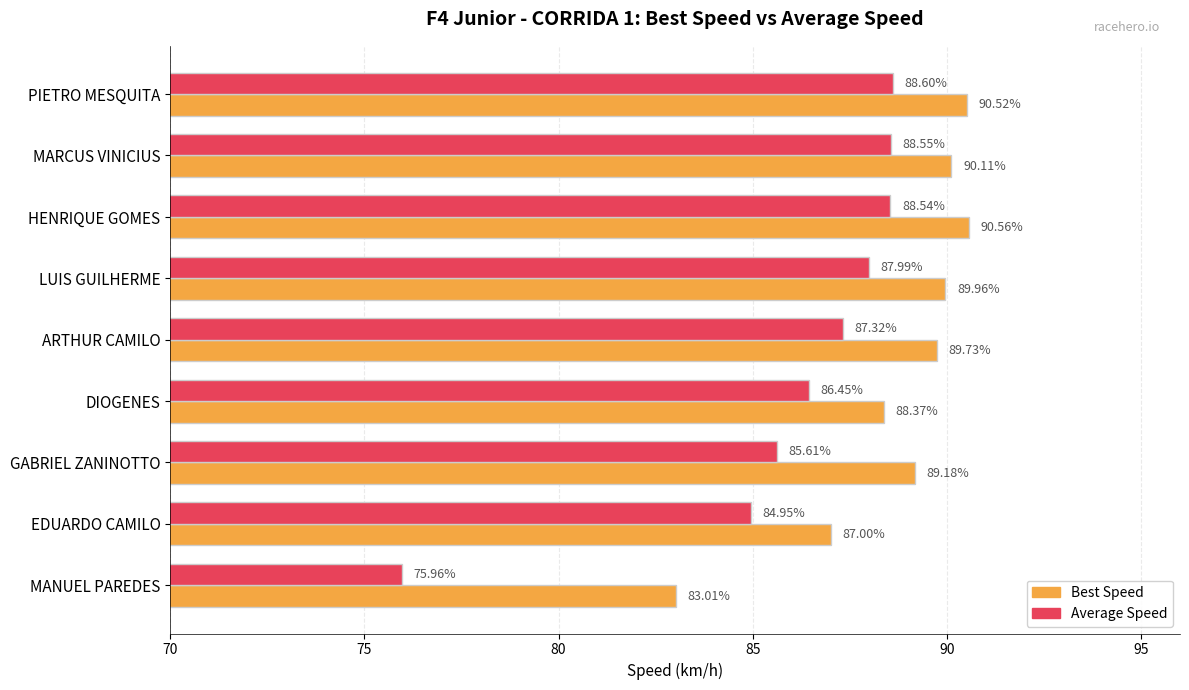

What is the sum of all Average Speed values?

774.0